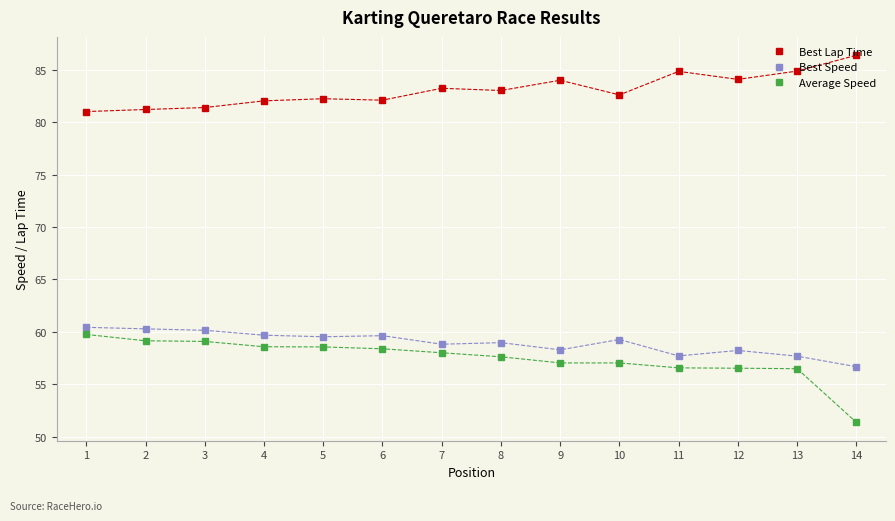

What value does the Best Lap Time series have at 5?

82.2